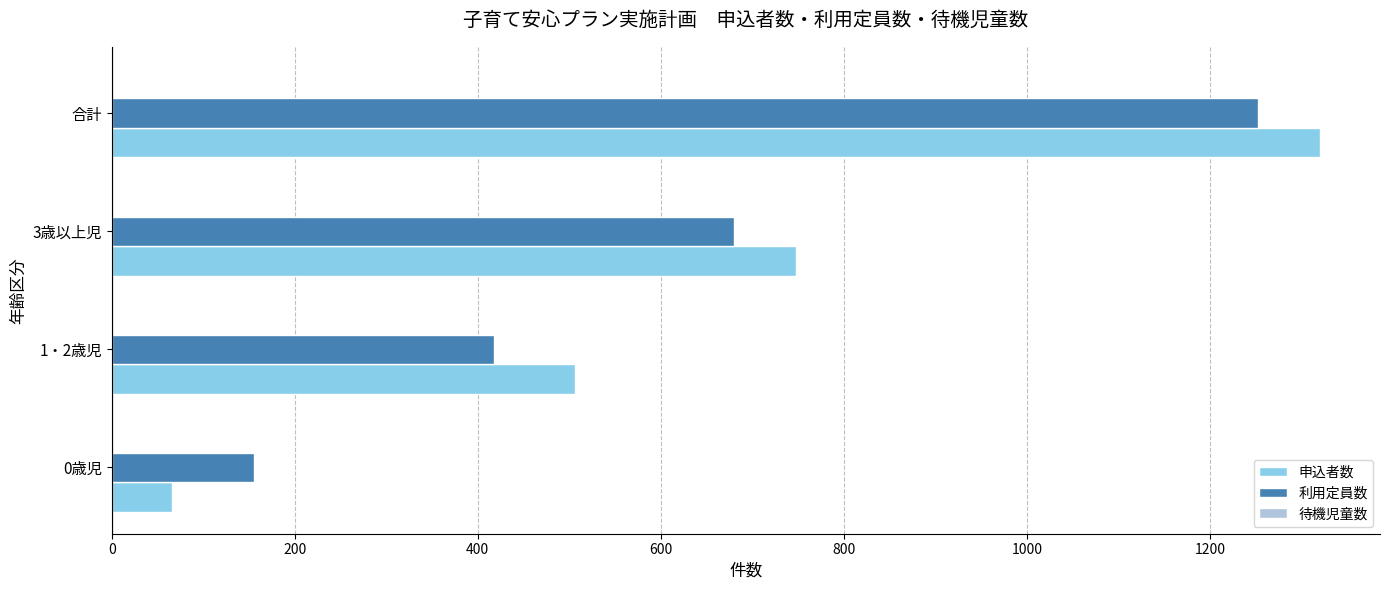

The value of 利用定員数 at 合計 is 1253. True or false?

True